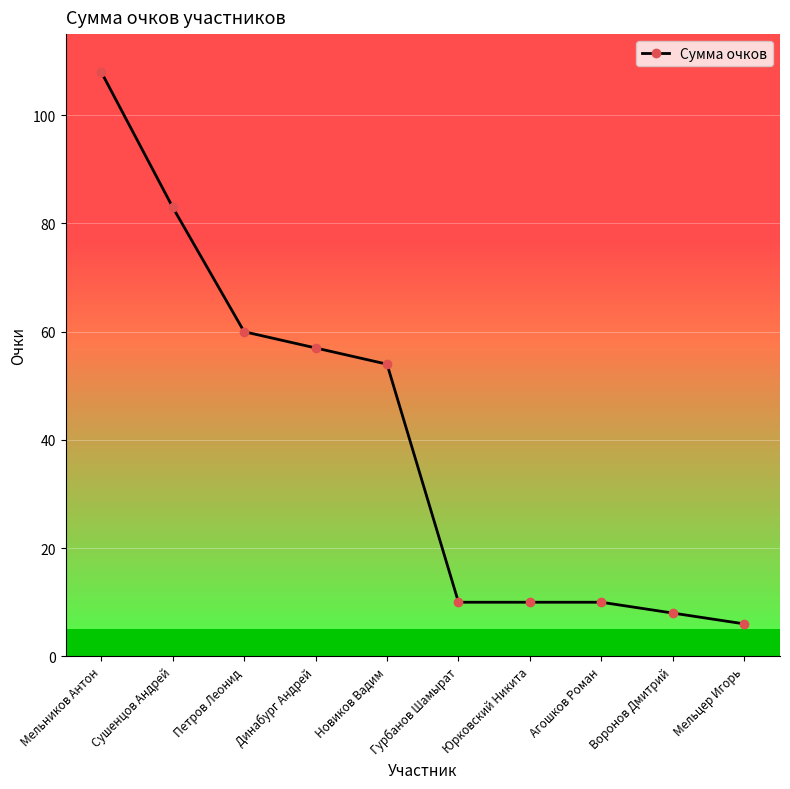

Approximately how many times larger is the value at Петров Леонид compared to Воронов Дмитрий?

7.5